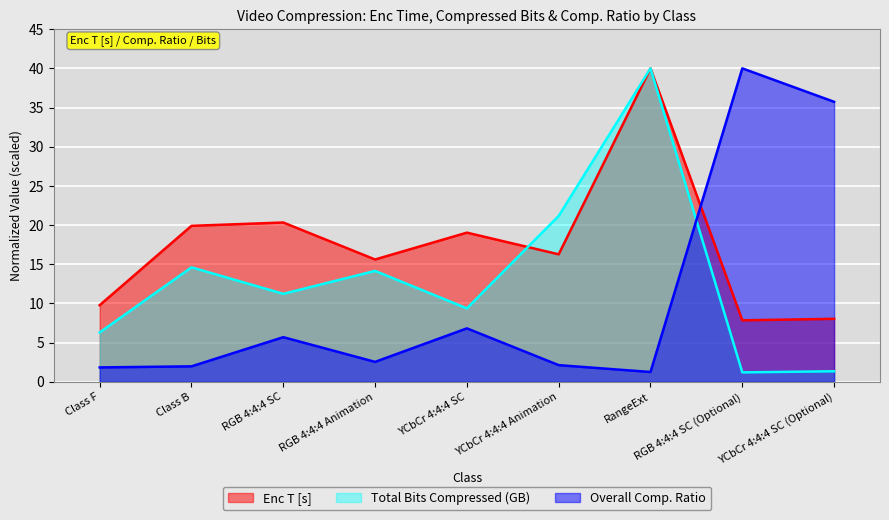

What is the maximum value shown in the chart?

40.0